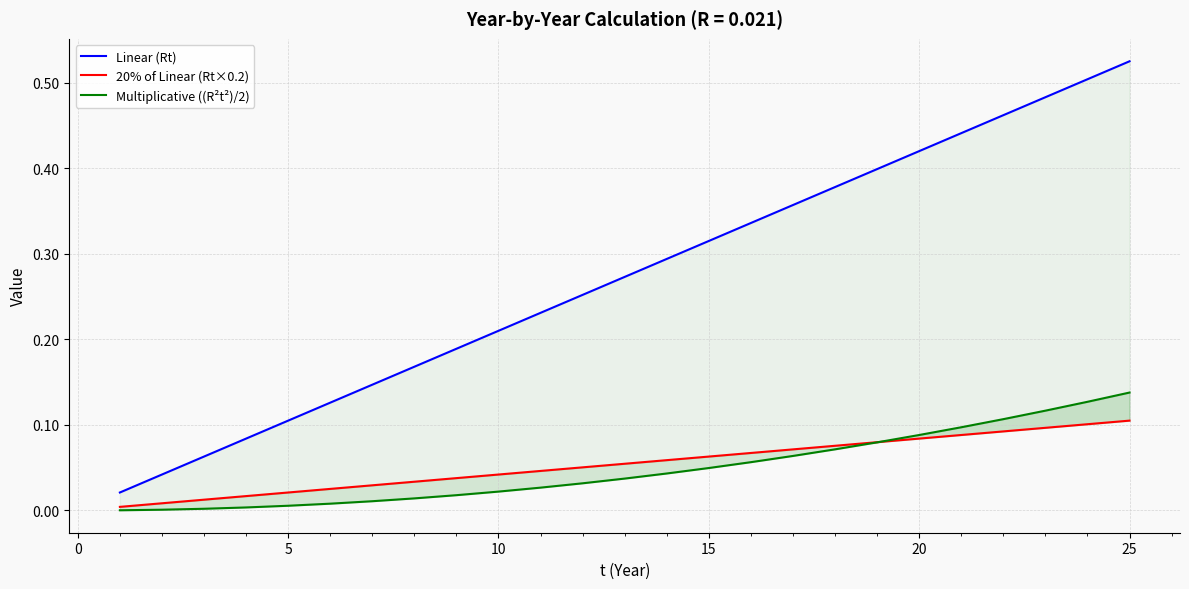

Count the number of categories in the chart.

25